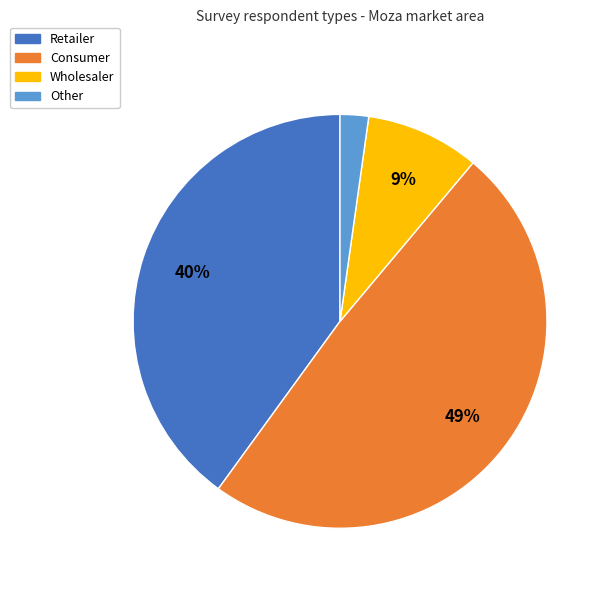

How many segments does this pie chart have?

4